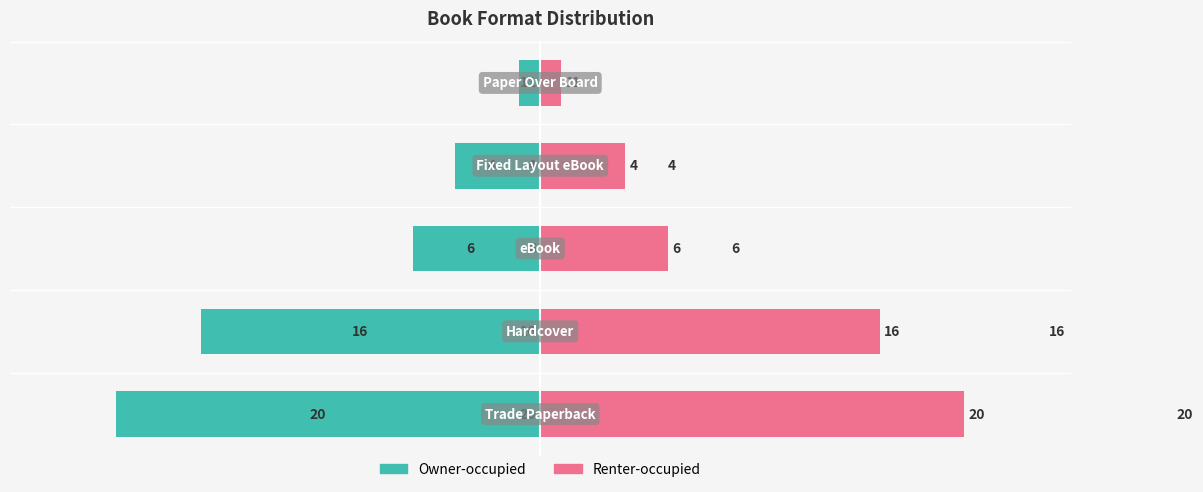

What position from the left is −10?

3